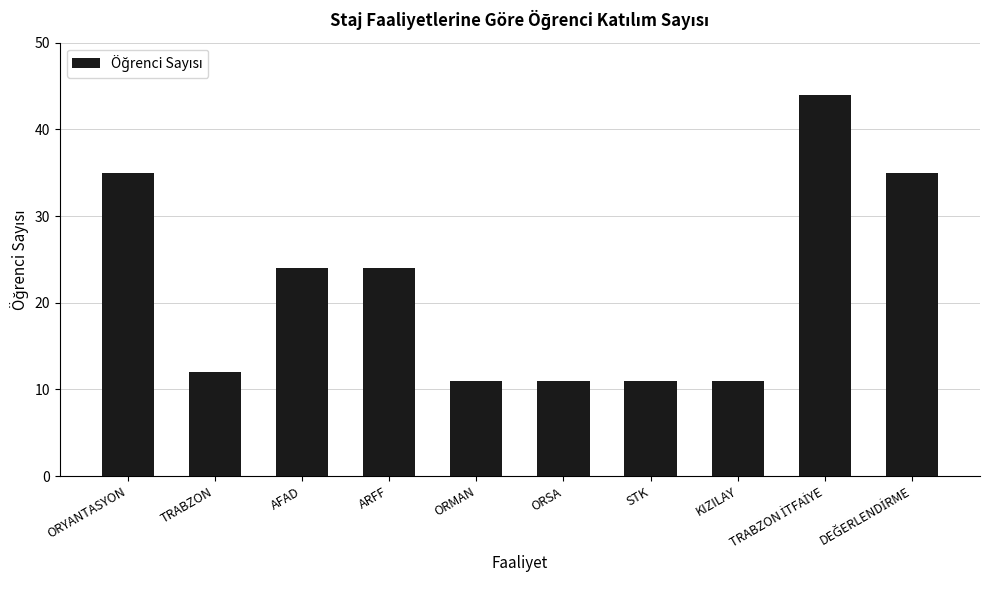

Which has a higher value, TRABZON or ORMAN?

TRABZON